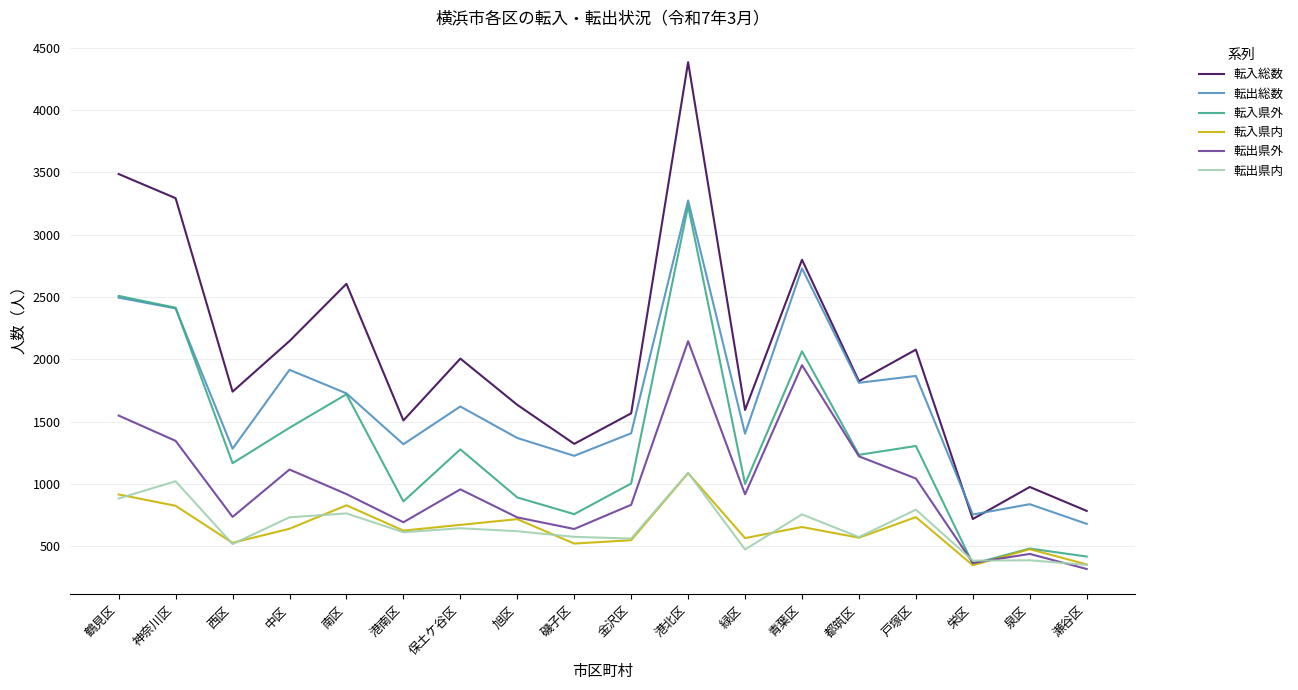

Read the 転入県内 value at 旭区.

718